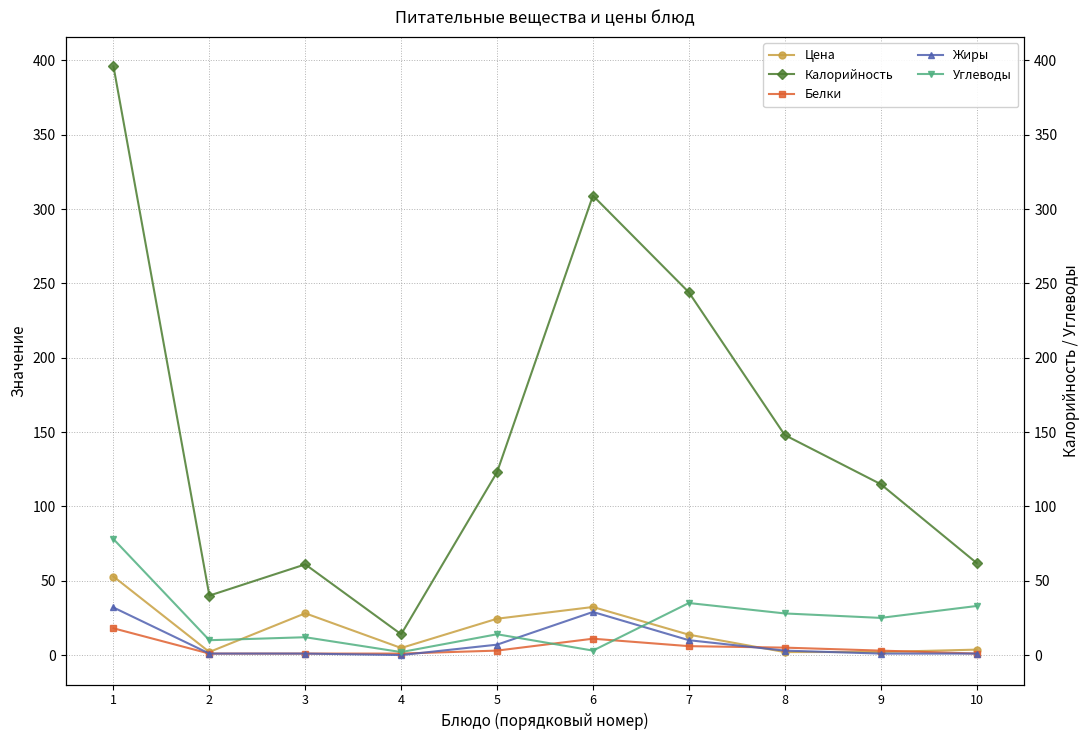

What is the difference between the second highest and minimum values in the Цена series?

30.3